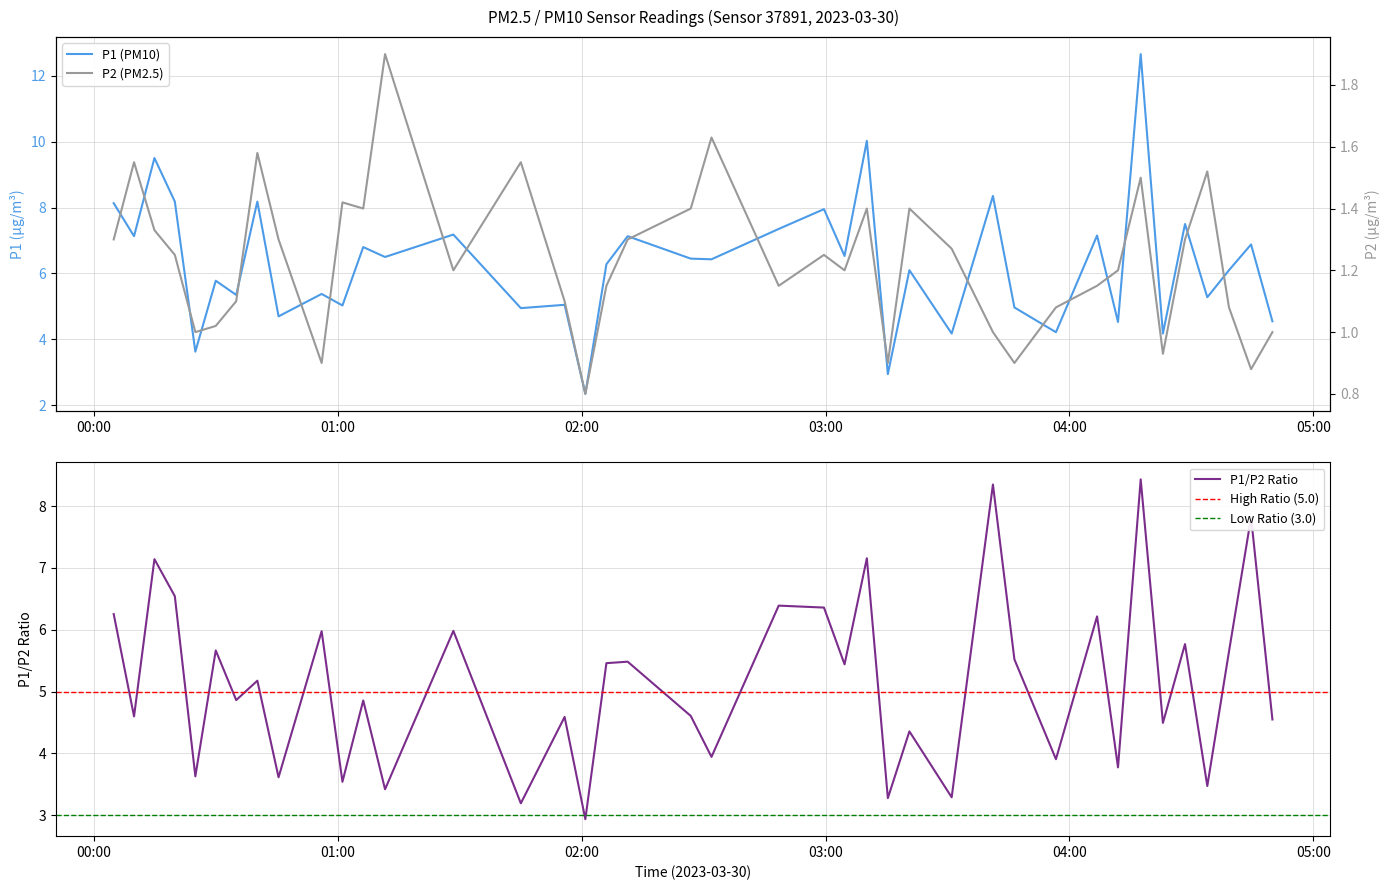

How many data points in P1 are less than 6?

17